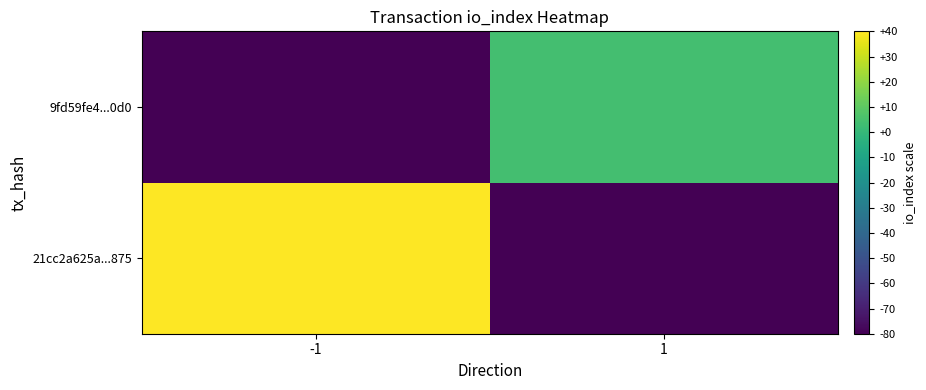

What is the difference between the highest and lowest values at -1?

120